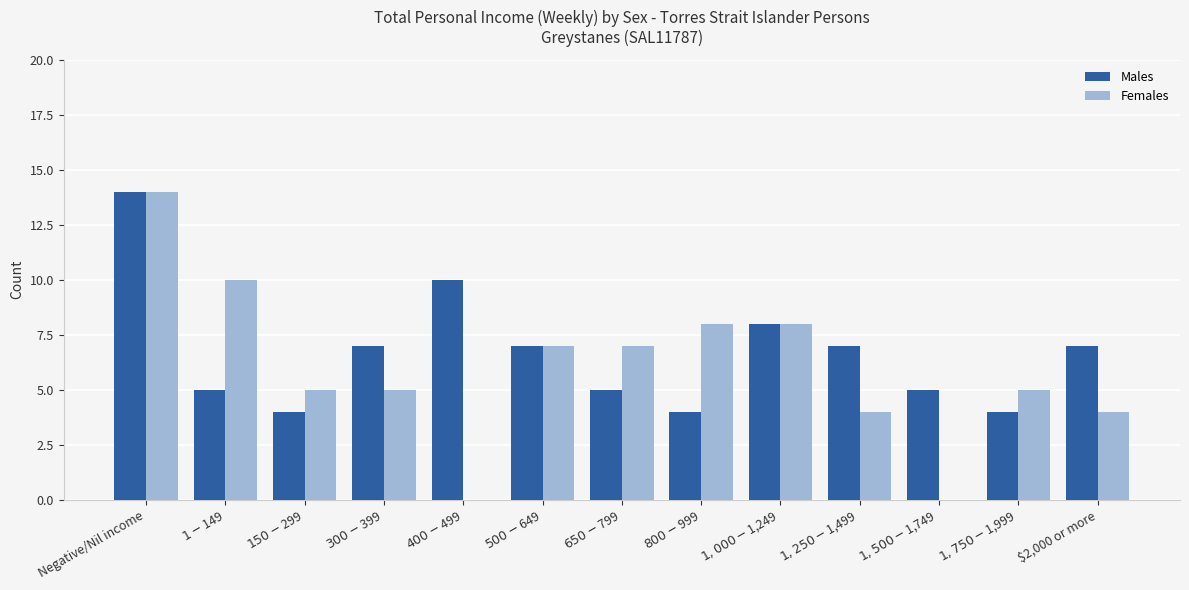

Which series has the largest total across all categories?

Males